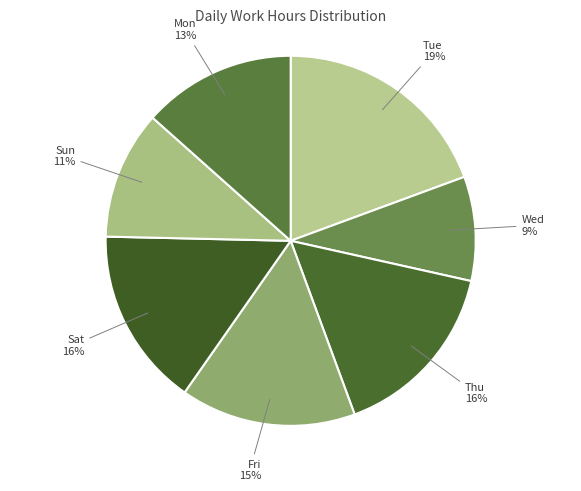

How many segments does this pie chart have?

7